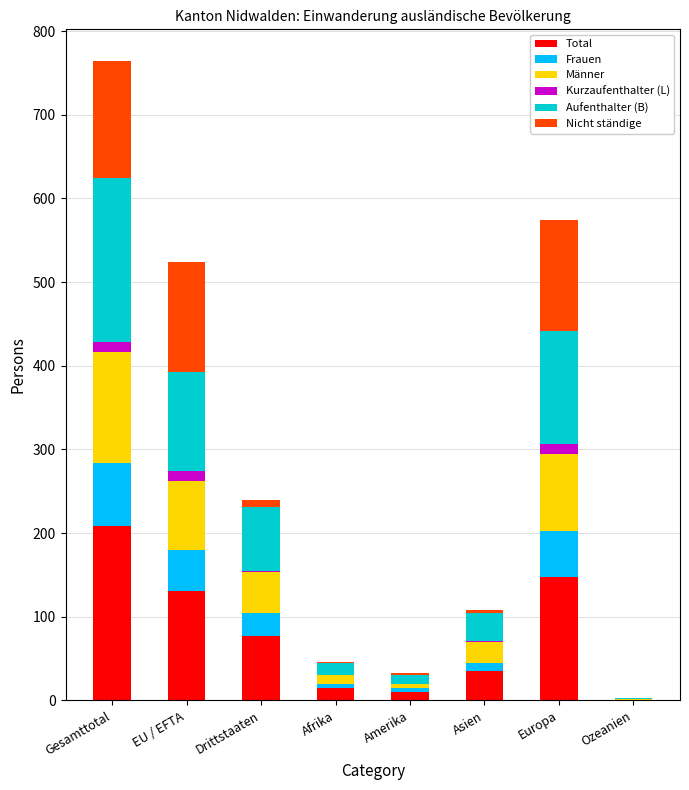

Are the bars grouped side by side (vs. stacked)?

No